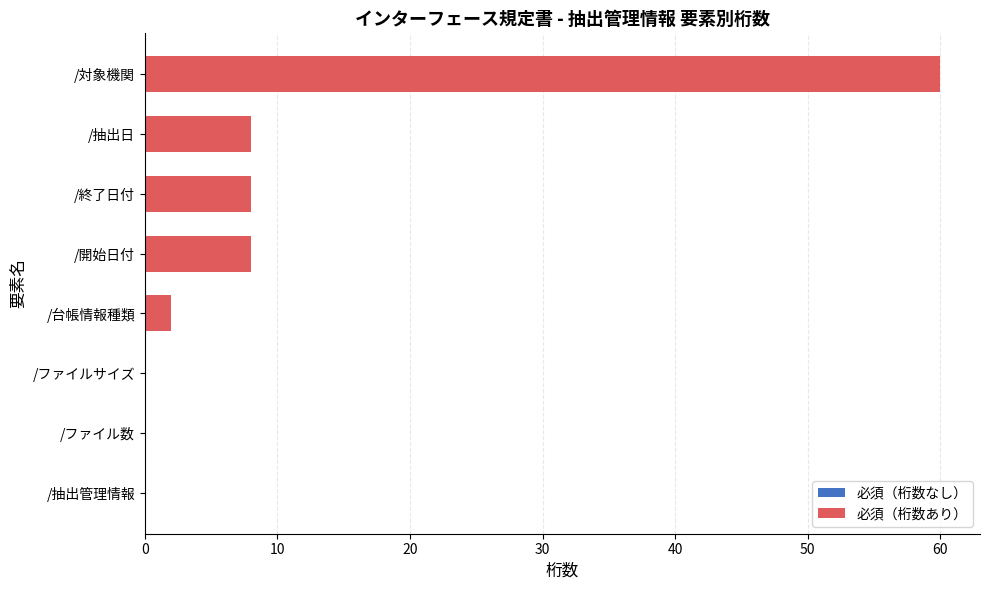

What is the difference between the values at /対象機関 and /台帳情報種類?

58